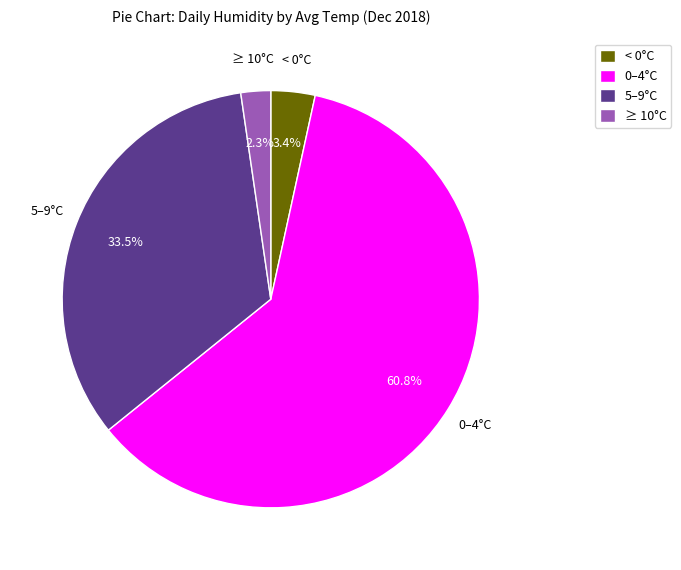

What is the total percentage of ≥ 10°C and 5–9°C?

35.8%